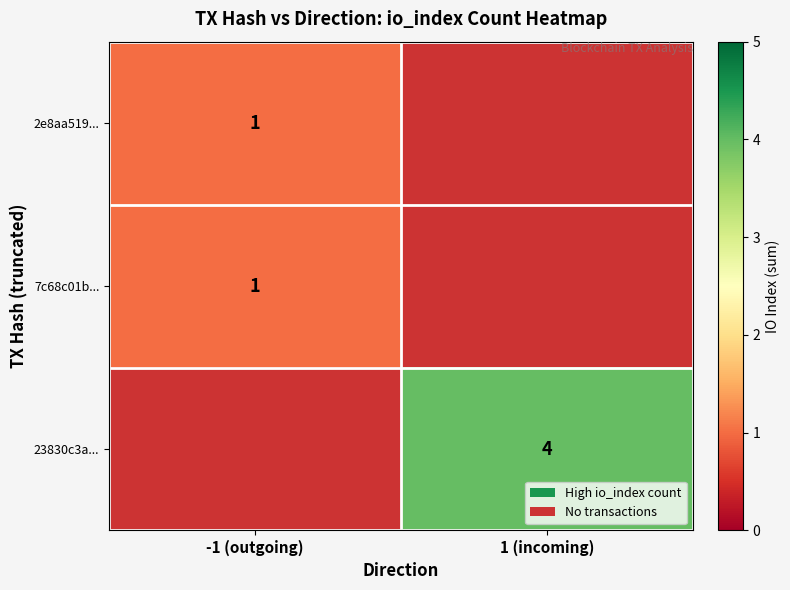

Is it true that 23830c3a... equals 6 at 1 (incoming)?

False